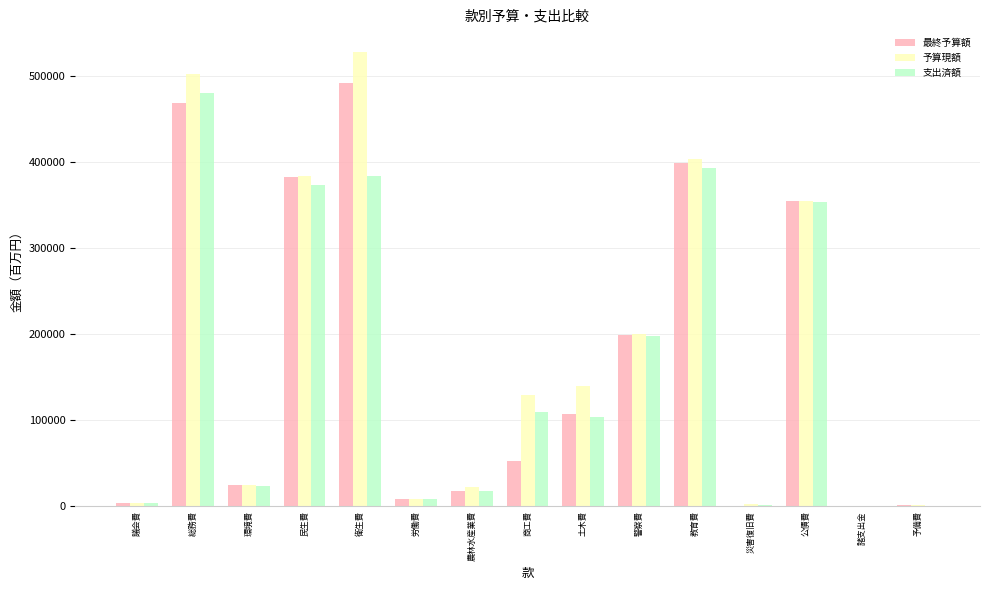

At which label does 予算現額 reach its peak?

衛生費